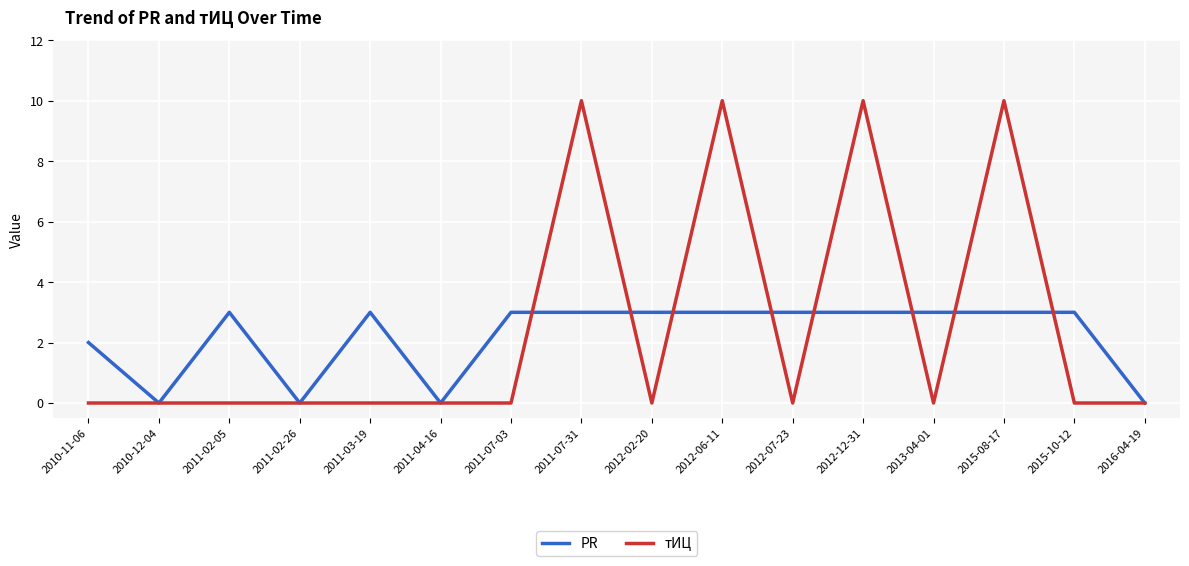

Rank the series by their maximum value, from lowest to highest.

PR, тИЦ